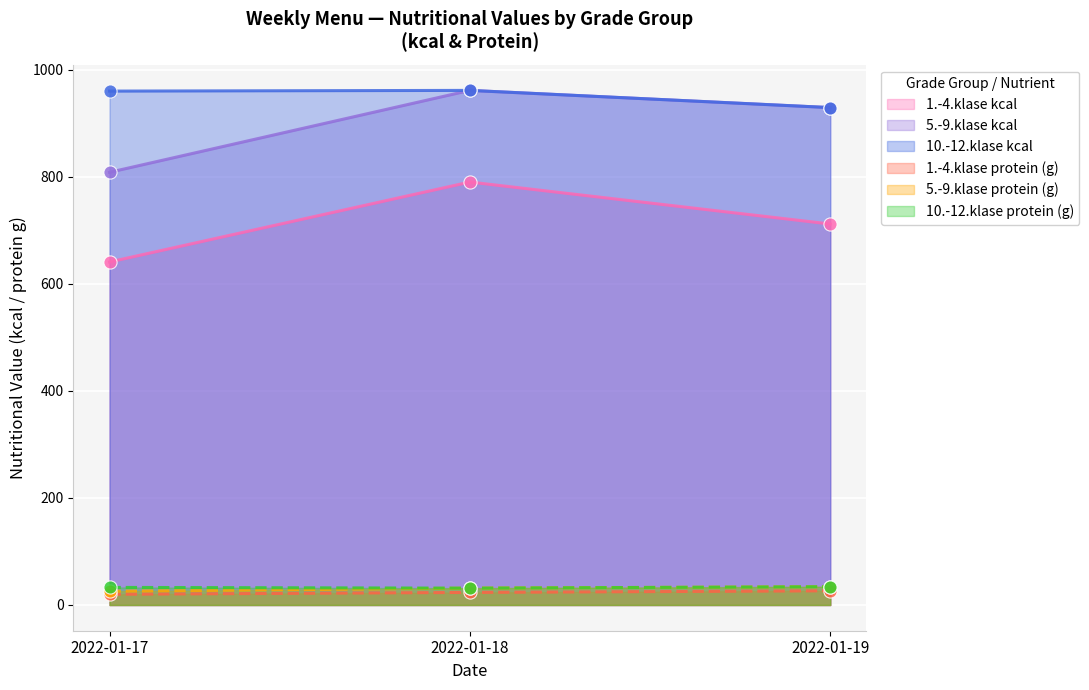

What are all the series names shown in the legend?

1.-4.klase kcal, 5.-9.klase kcal, 10.-12.klase kcal, 1.-4.klase protein (g), 5.-9.klase protein (g), 10.-12.klase protein (g)